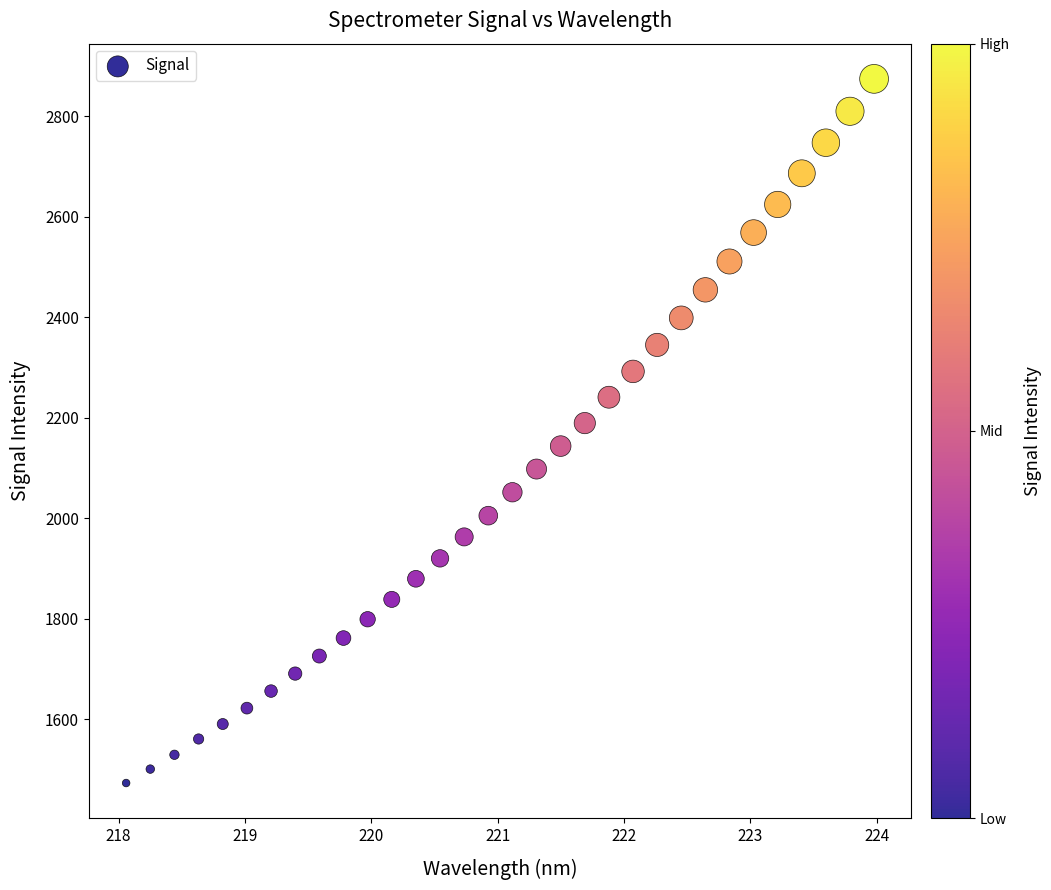

What is the range of X values (max minus min)?

5.9